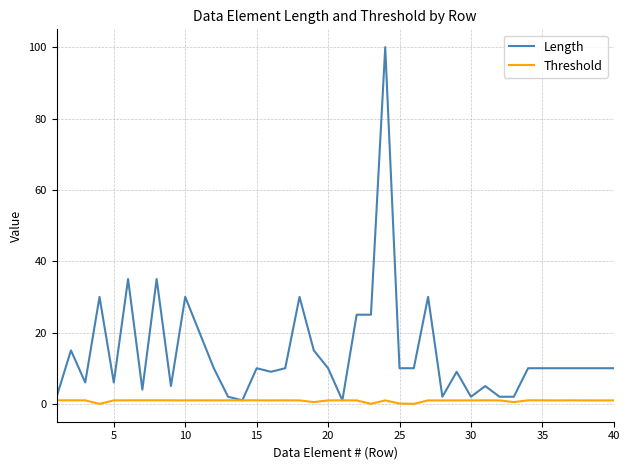

Which series has the widest spread of values?

Length